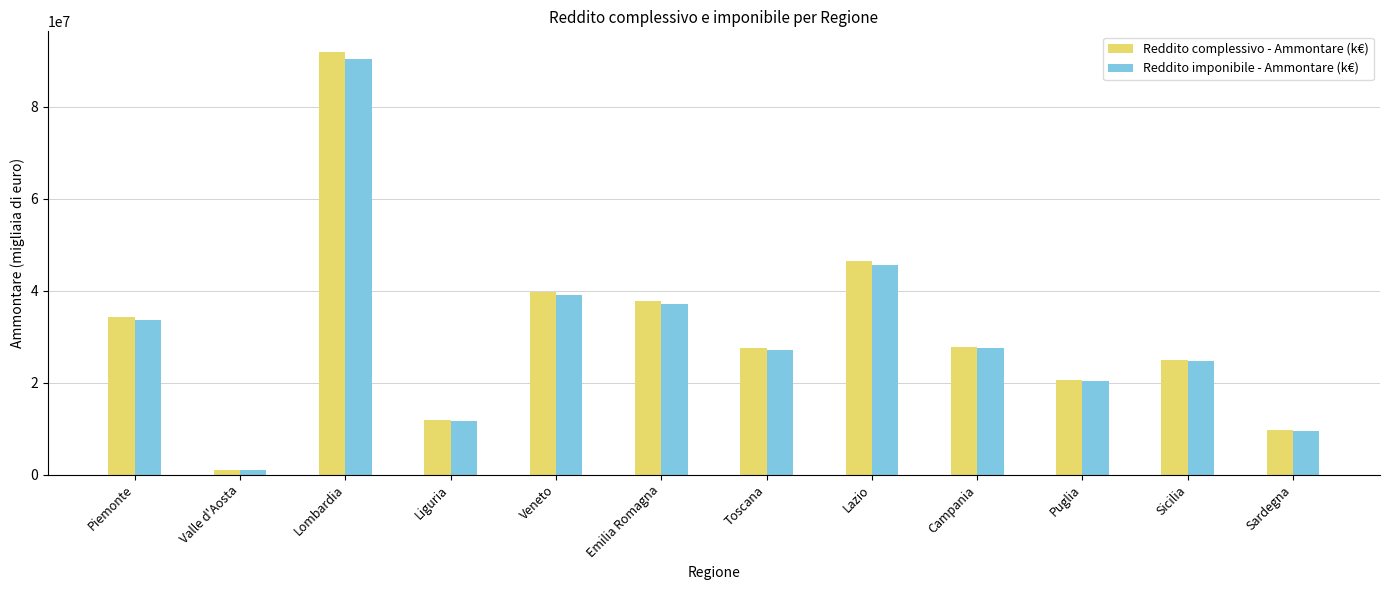

Count the number of data series in this chart.

2